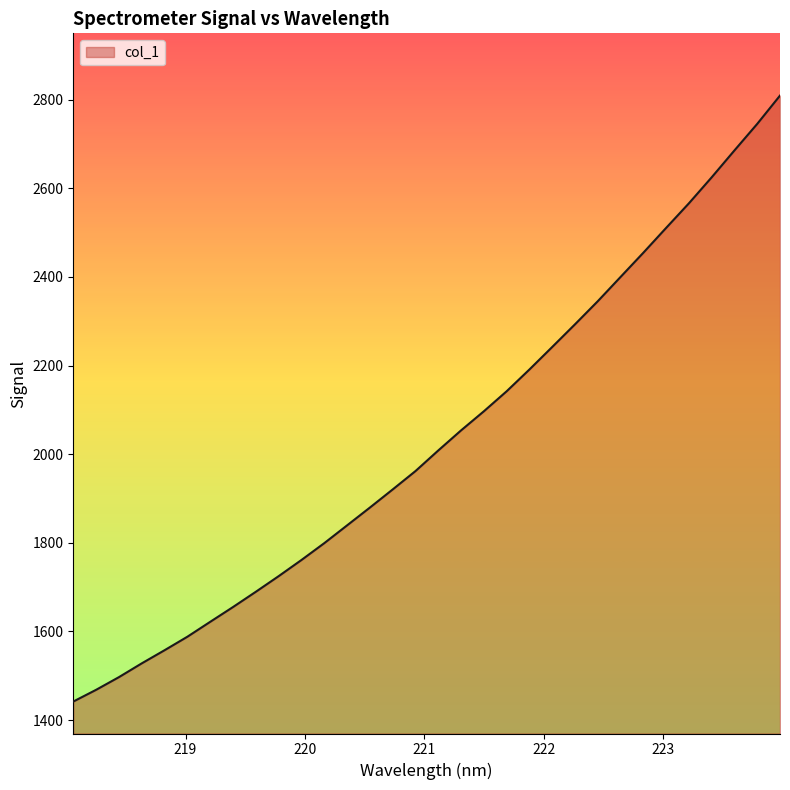

What is the maximum value shown in the chart?

2809.2